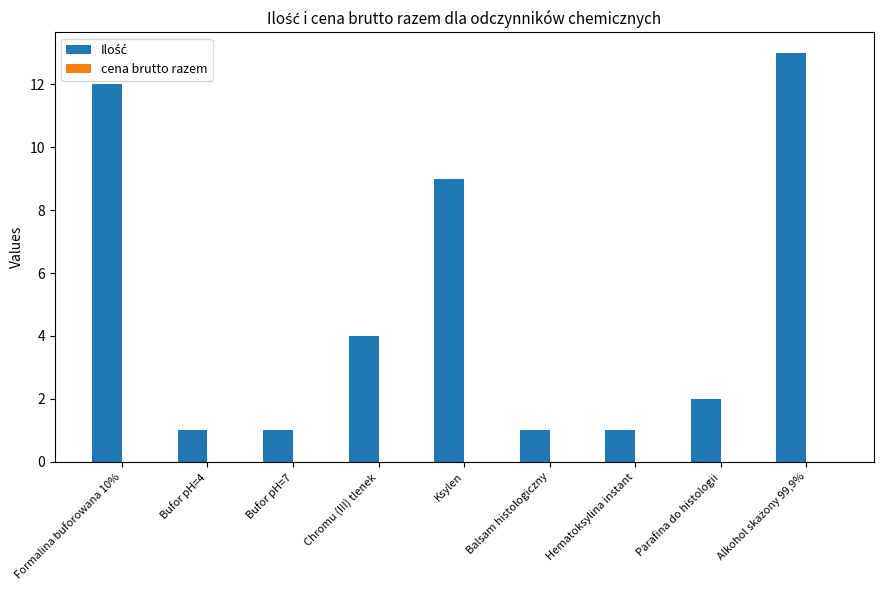

What is the difference between the maximum and minimum values?

12